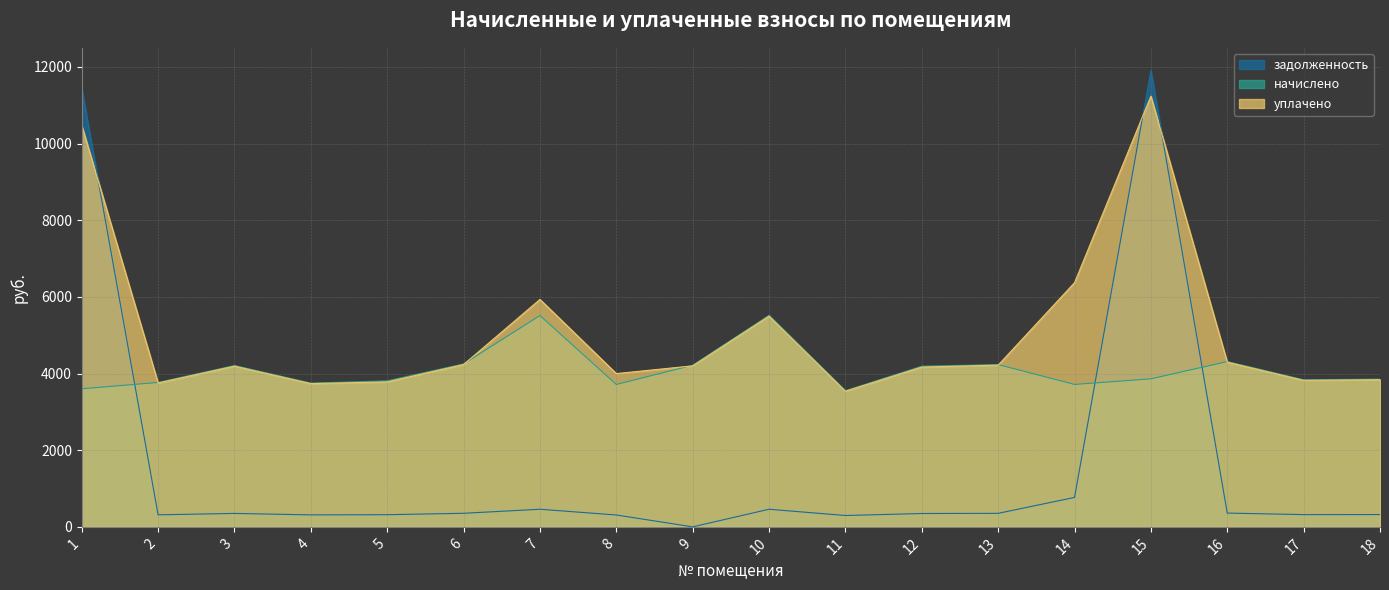

The value of уплачено at 7 is 5933.4. True or false?

True